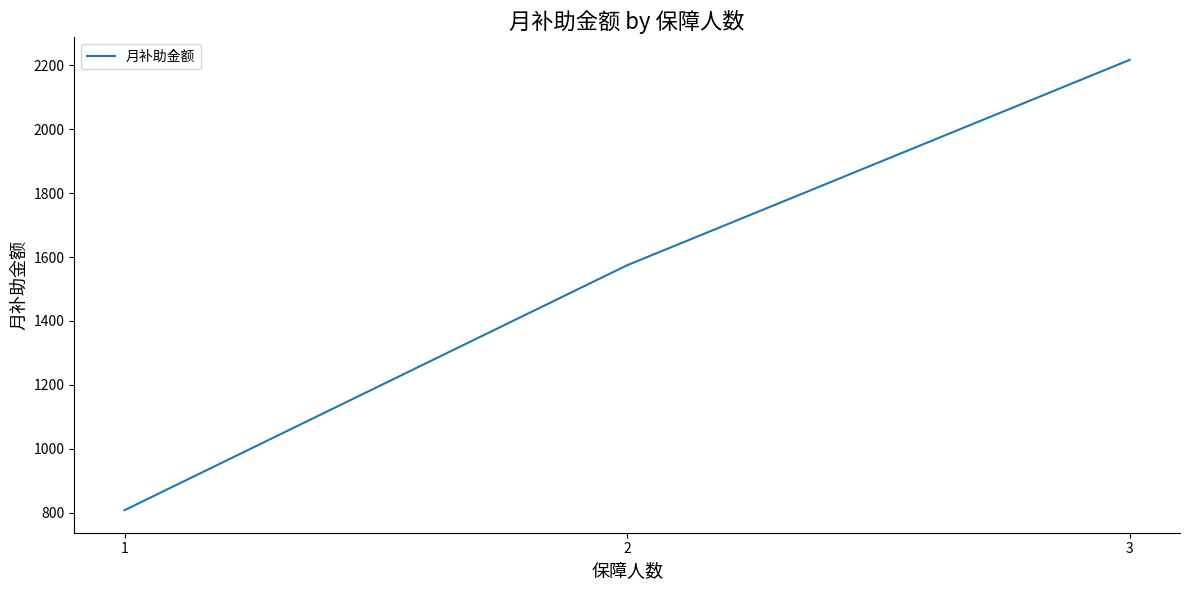

How many series are shown in this chart?

1